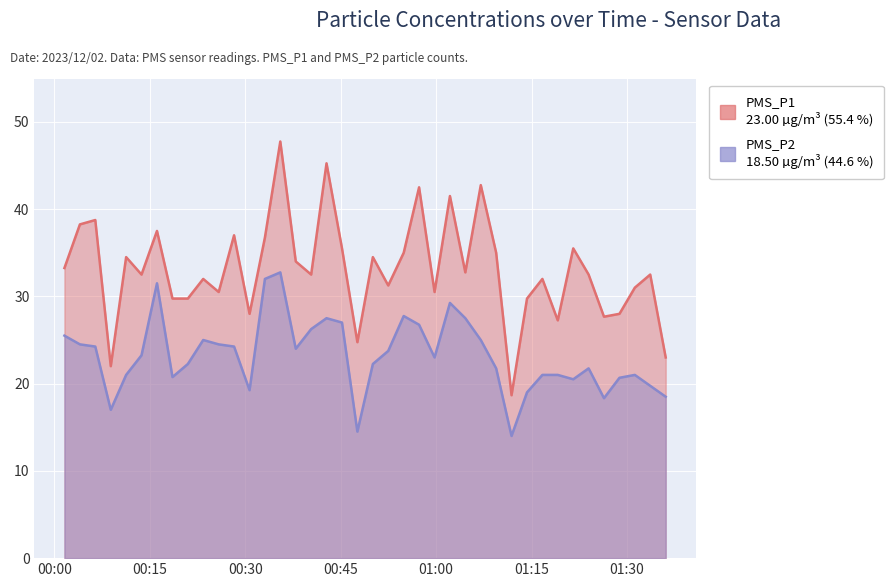

Where is the first local minimum for PMS_P1?

2023/12/02 00:08:51